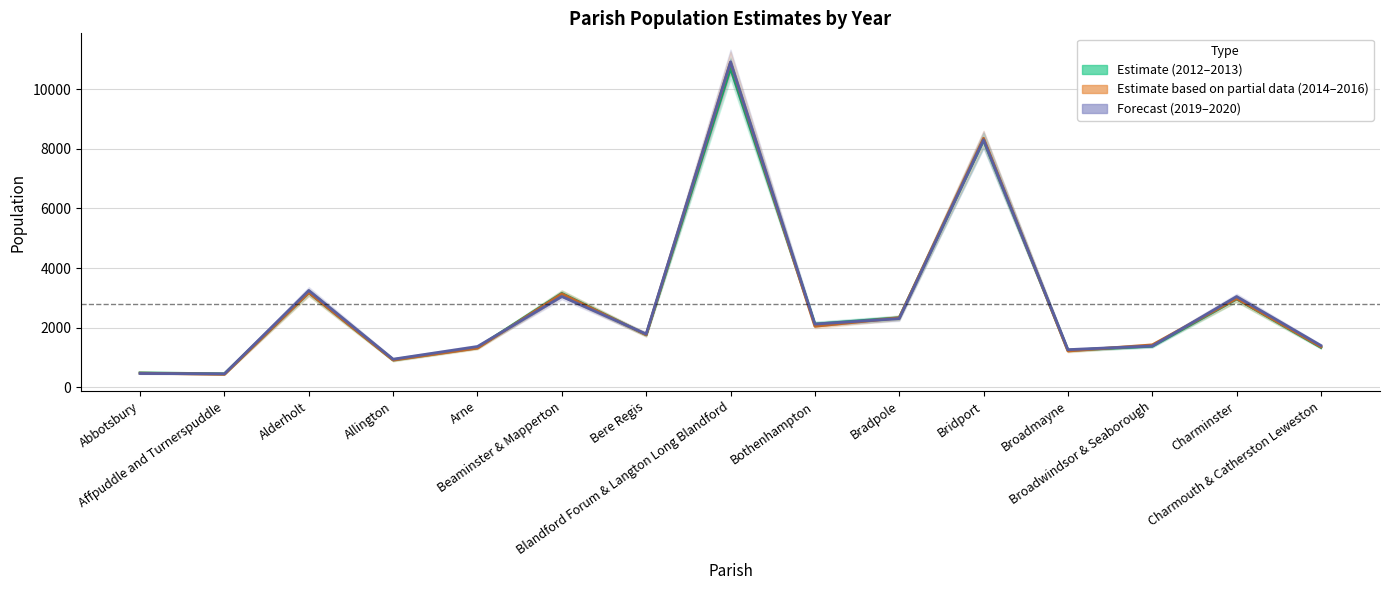

How many interior local peaks does the Year 2014 series have?

5